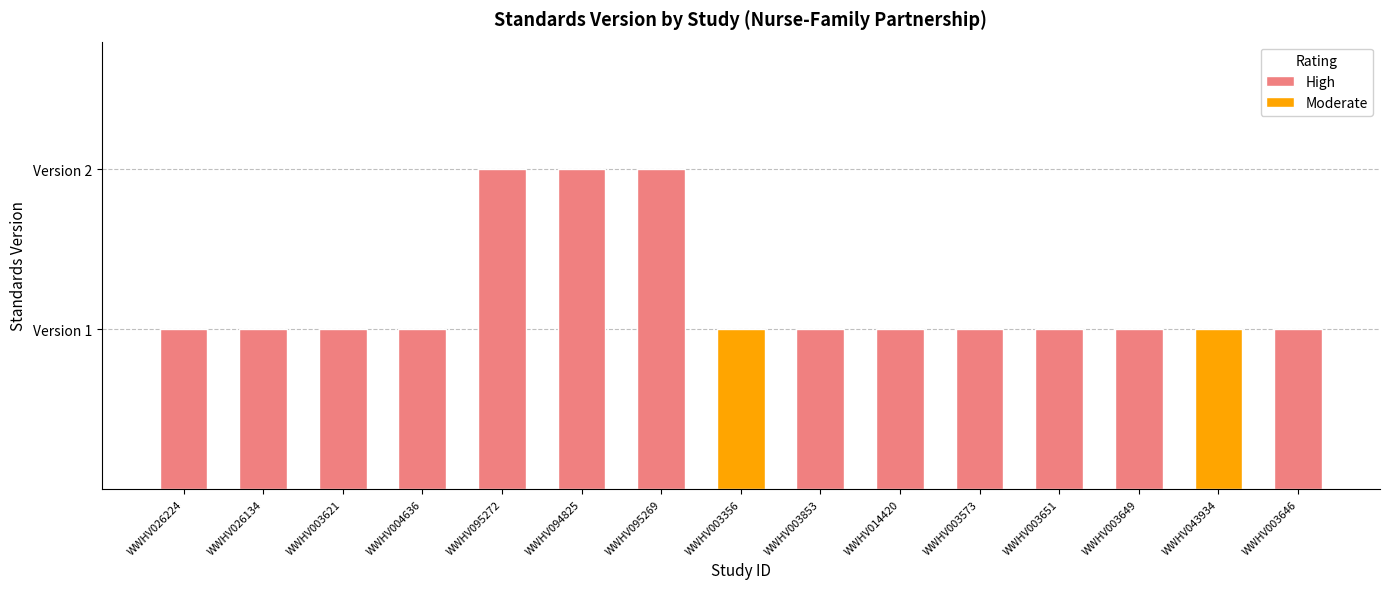

What is the maximum value shown in the chart?

2